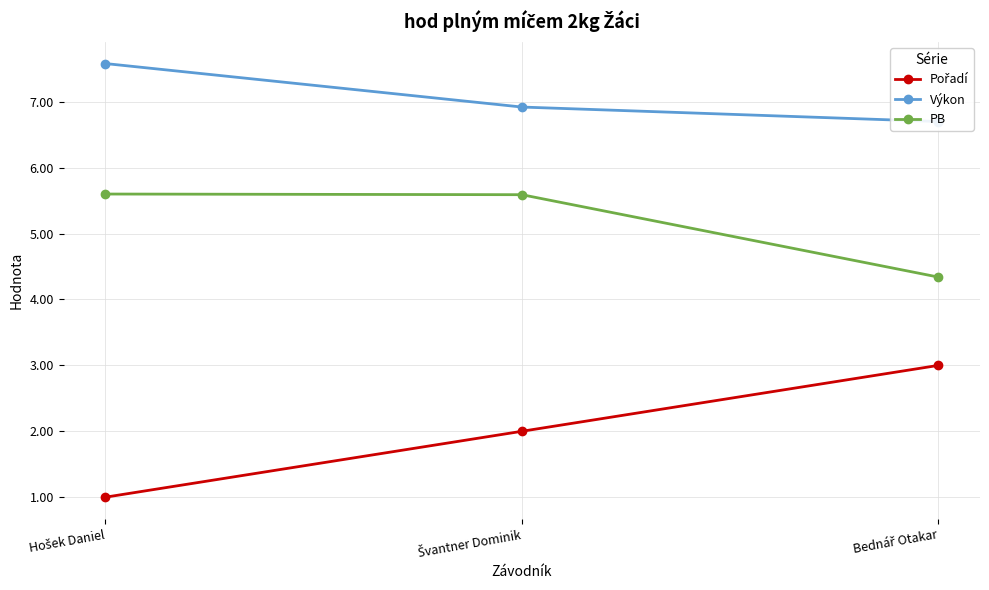

What is the smallest value displayed?

1.0